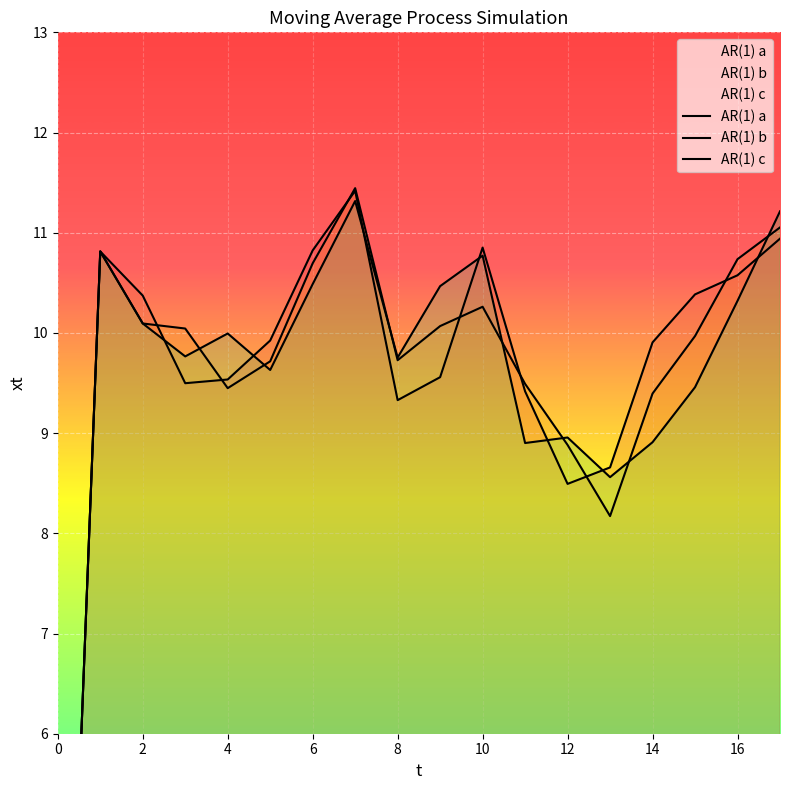

How many values in the AR(1) b series exceed 10?

9